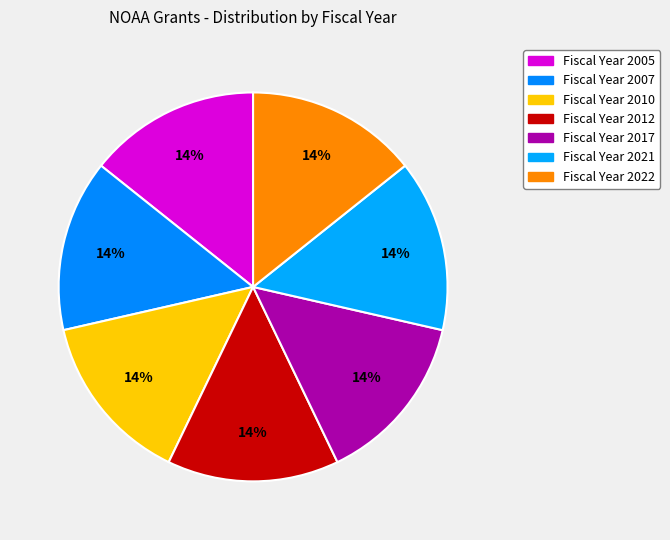

Count the number of slices in the pie.

7